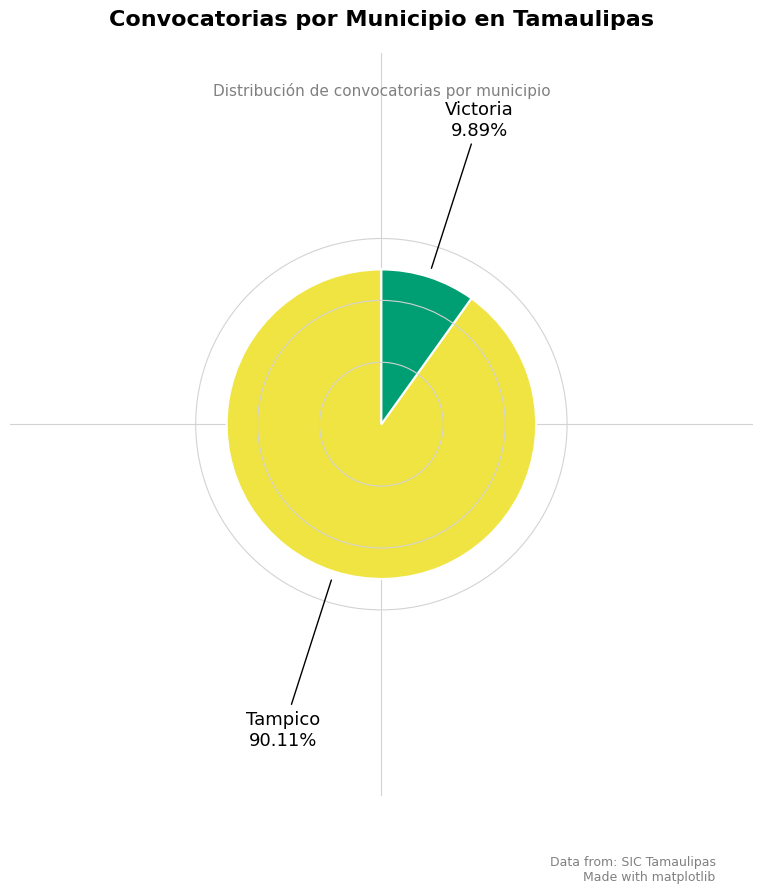

Is there any slice that represents more than half of the pie?

Yes